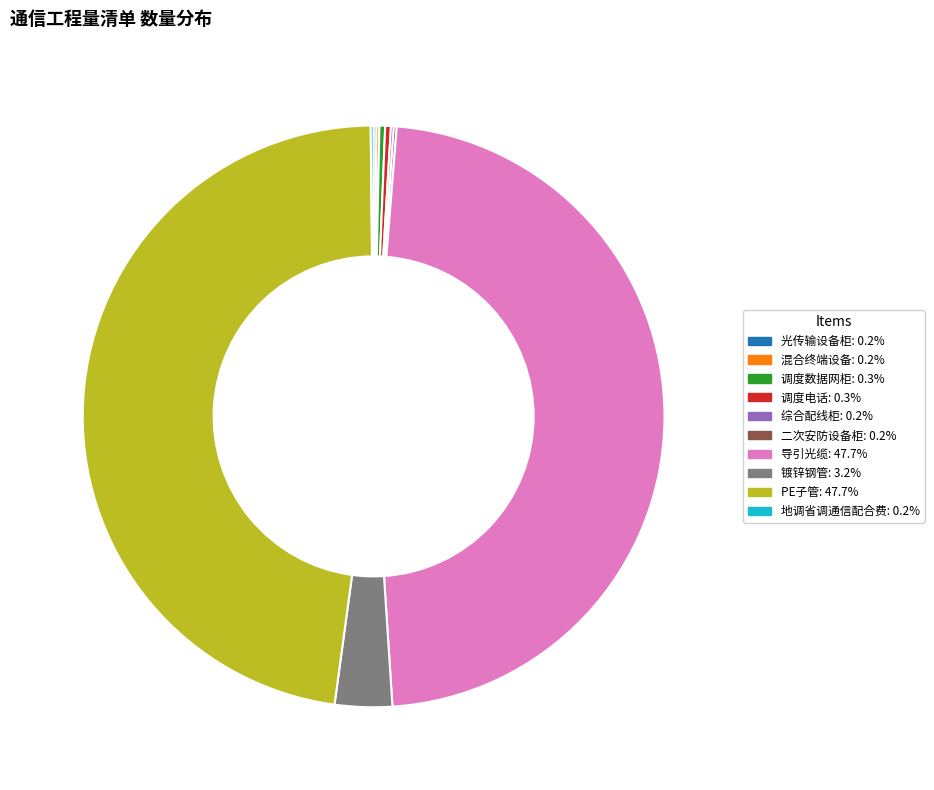

Is there a majority slice in this chart?

No